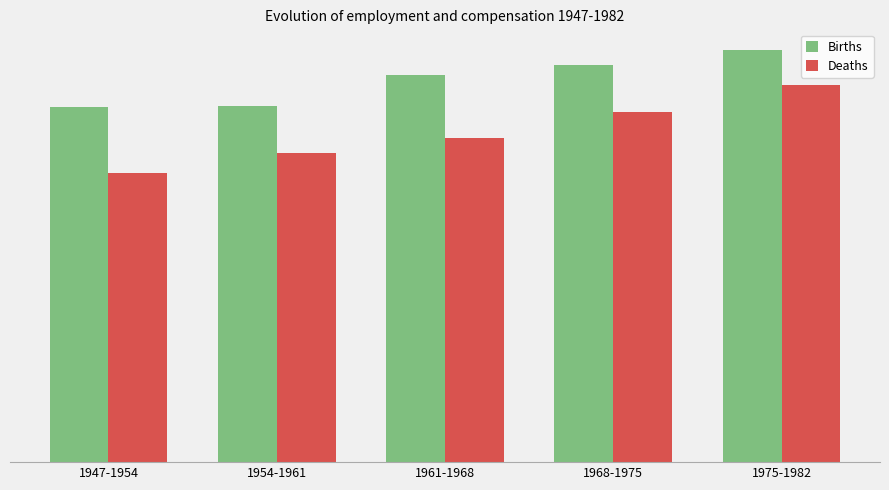

What is the label of the 4th bar from the left?

1968-1975